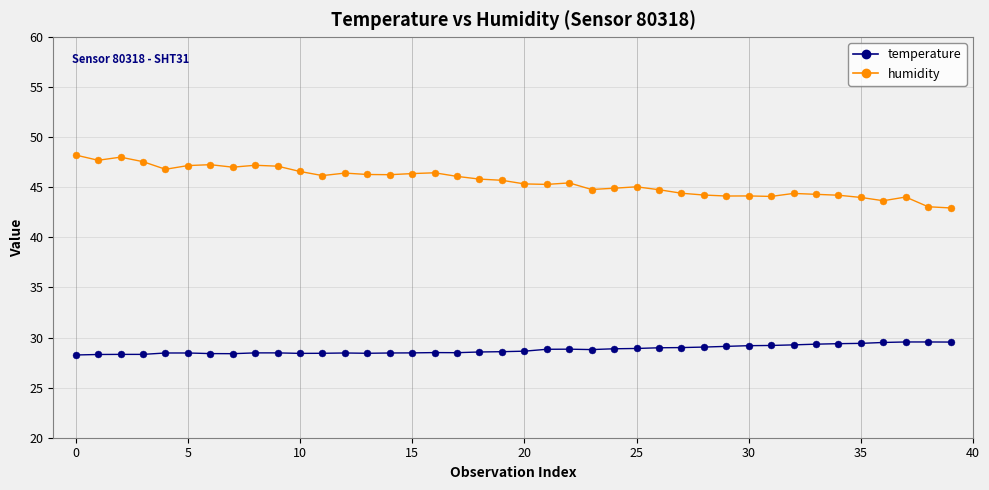

At how many categories does at least one series exceed 33?

40